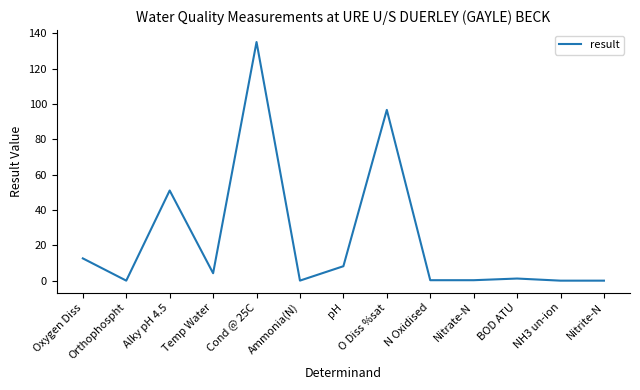

Between O Diss %sat and Nitrate-N, which is larger?

O Diss %sat